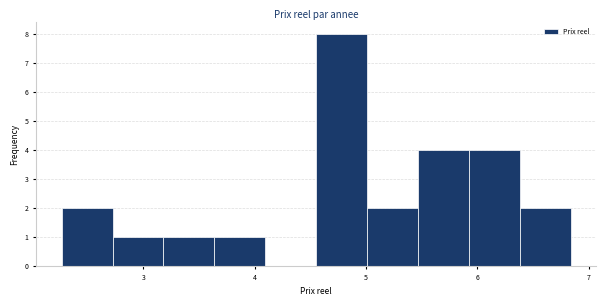

Reading left to right, transcribe this chart: for each bar, give the range it covers on the x-axis and its height. Neither the bar edges nor the heights are printed on the chart, so give them approximately, as read against the axes.

2.3 to 2.7: 2
2.7 to 3.2: 1
3.2 to 3.6: 1
3.6 to 4.1: 1
4.1 to 4.6: 0
4.6 to 5.0: 8
5.0 to 5.5: 2
5.5 to 5.9: 4
5.9 to 6.4: 4
6.4 to 6.8: 2